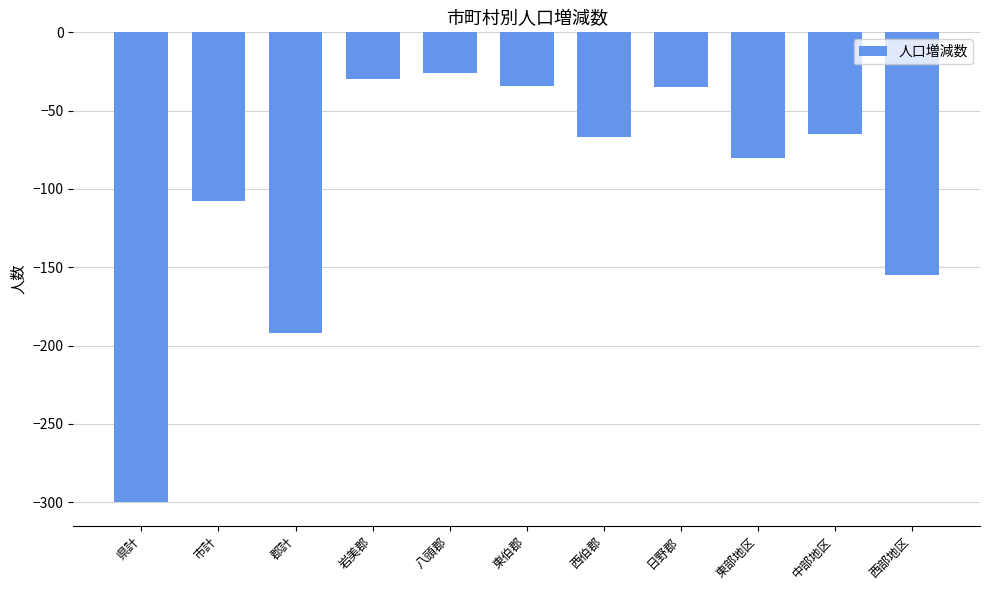

How many bars are there in total?

11